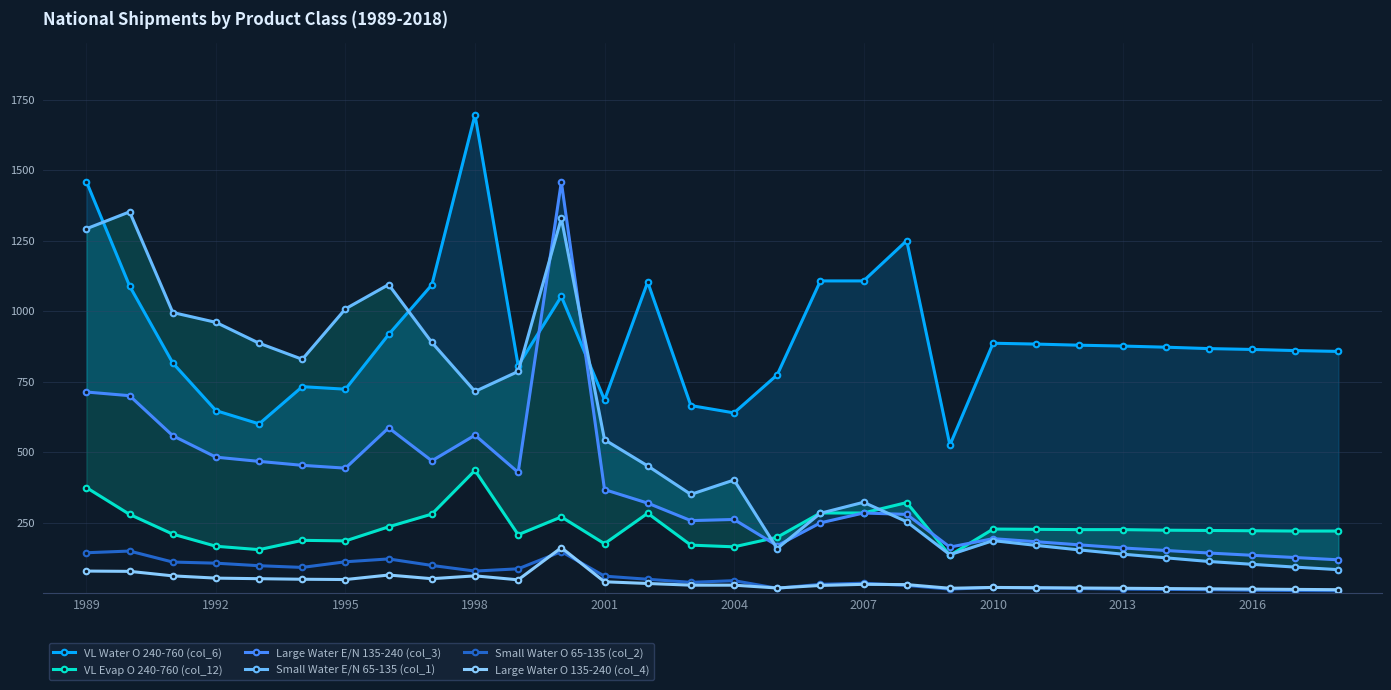

How many values in the Large Water E/N 135-240 (col_3) series are below 285?

15